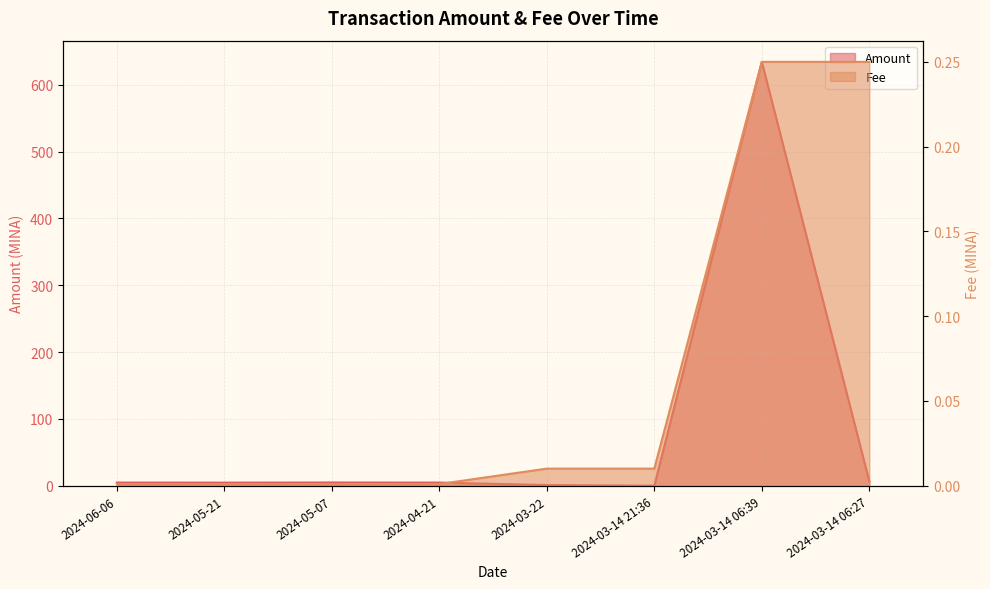

Reading left to right, list all the values displayed in this chart.

Amount: 4.7	4.6	4.8	4.7	1.0	0.0	634.3	6.8
Fee: 0.0	0.0	0.0	0.0	0.0	0.0	0.2	0.2